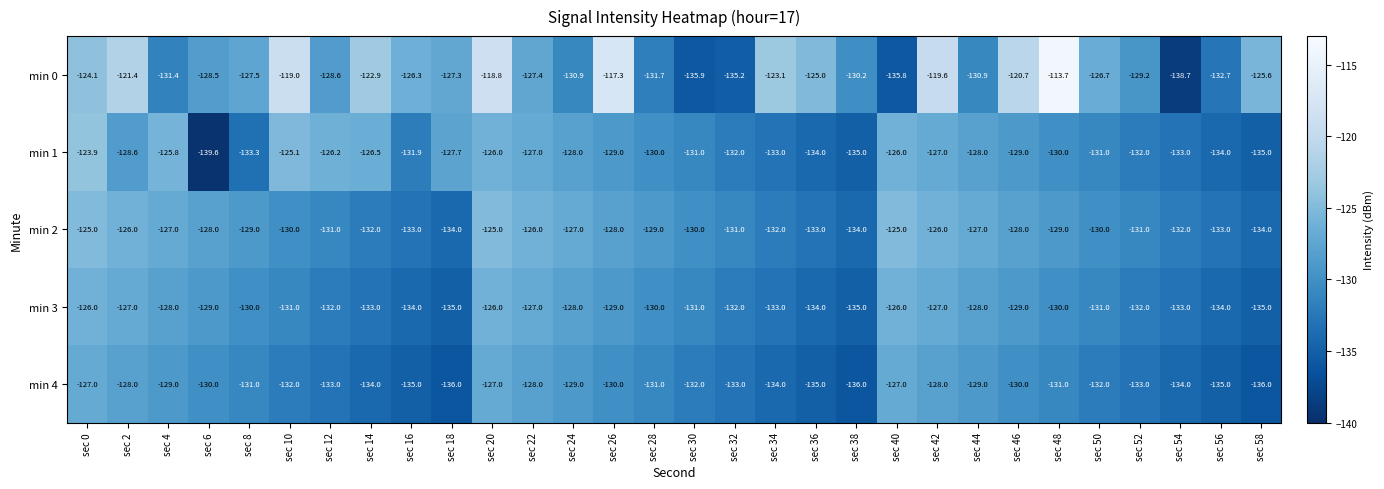

List the series in order of their peak value, highest first.

min 0, min 1, min 2, min 3, min 4